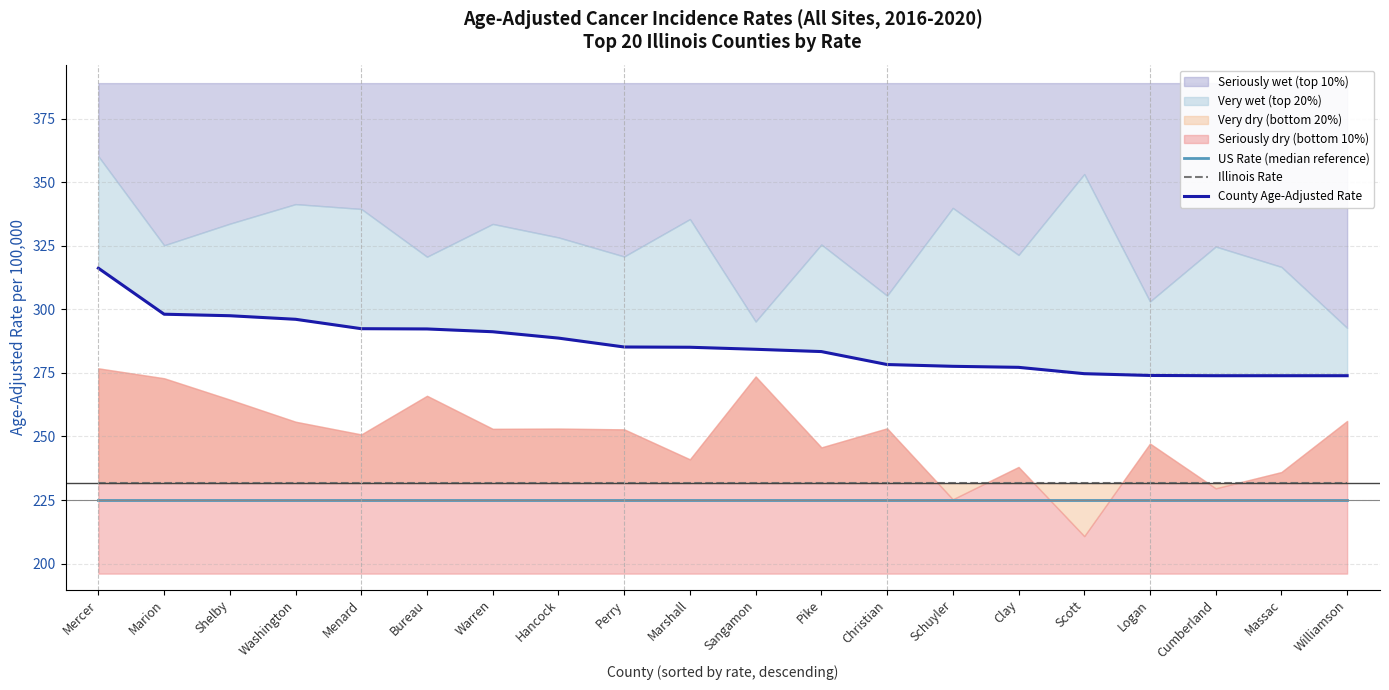

True or false: US Rate (median reference) and County Age-Adjusted Rate cross at least once.

False